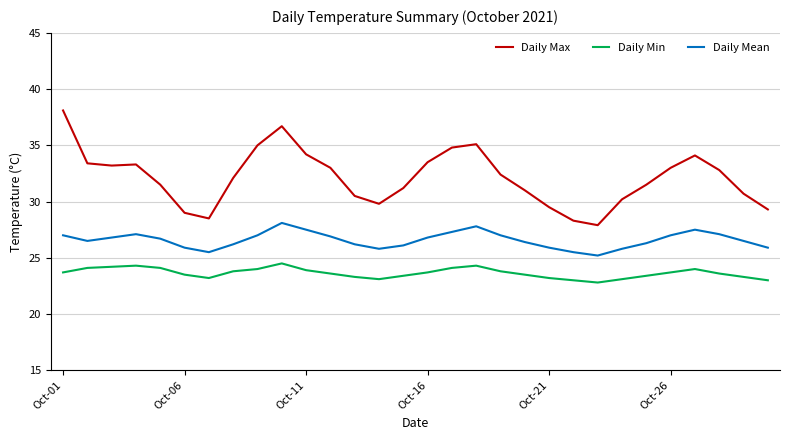

True or false: Daily Min and Daily Max cross at least once.

False